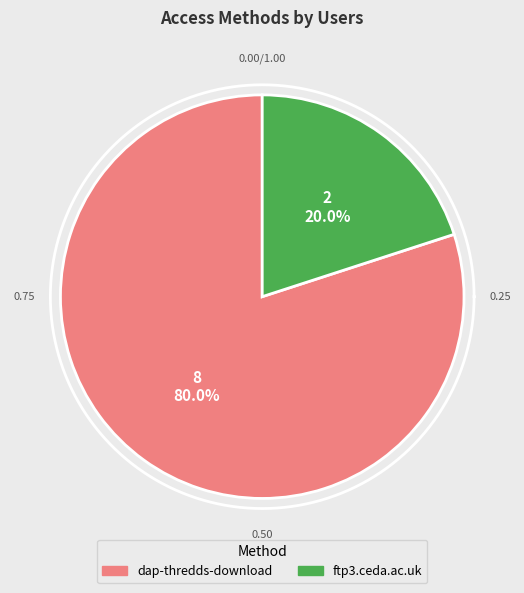

What percentage is the ftp3.ceda.ac.uk slice, to the nearest percent?

20%